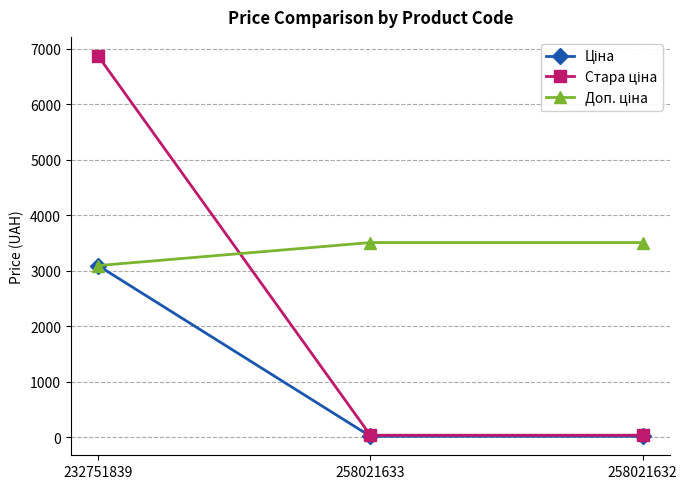

At which category does the chart reach its peak across all series?

232751839